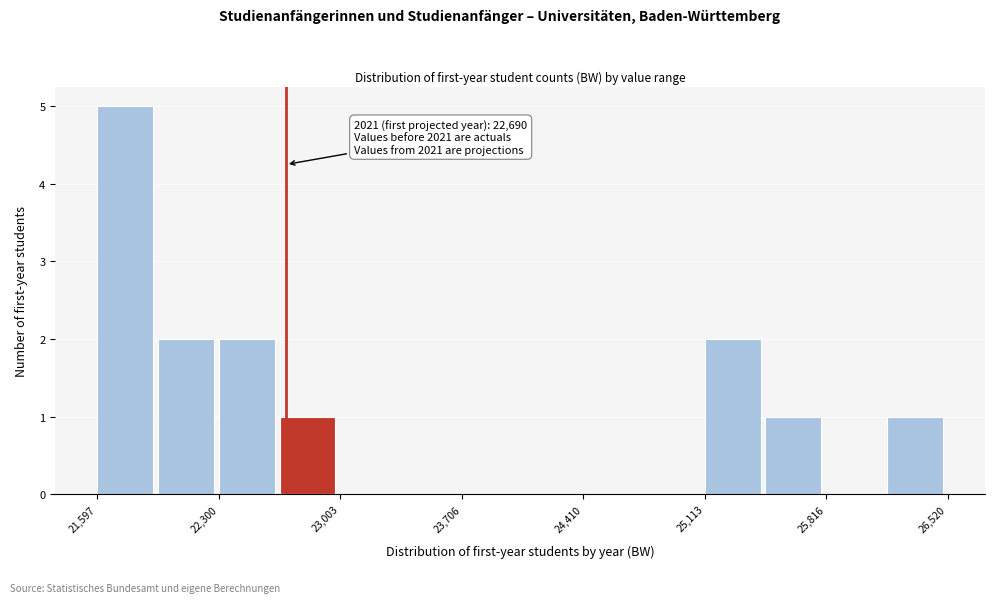

Read against the x-axis, roughly where is the centre of the tallest bar?

21800